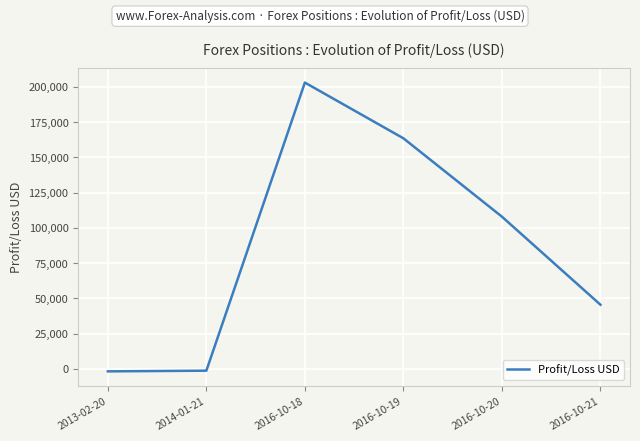

The value at 2016-10-21 is 45525.7. True or false?

True